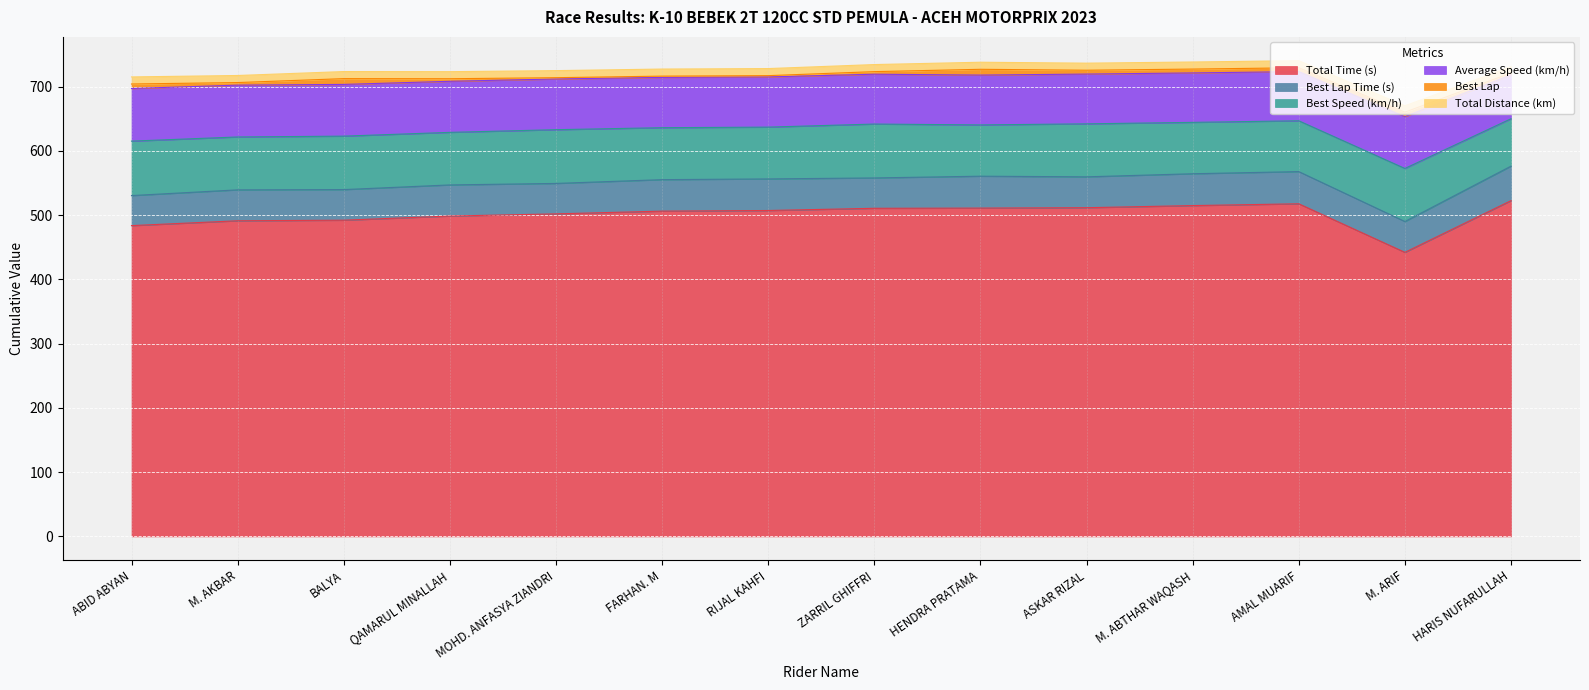

At which category does Best Speed (km/h) reach its first local valley?

M. AKBAR